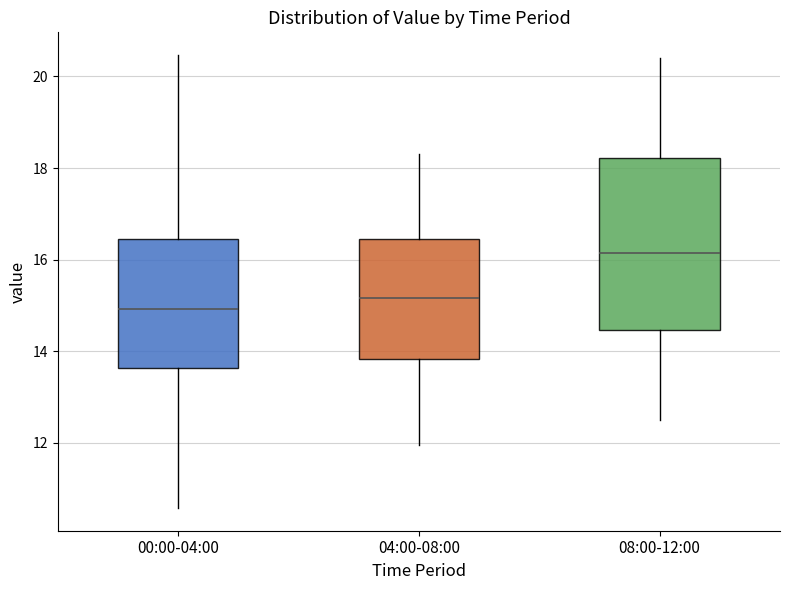

Comparing the boxes themselves (not the whiskers), which one is the tallest?

08:00-12:00